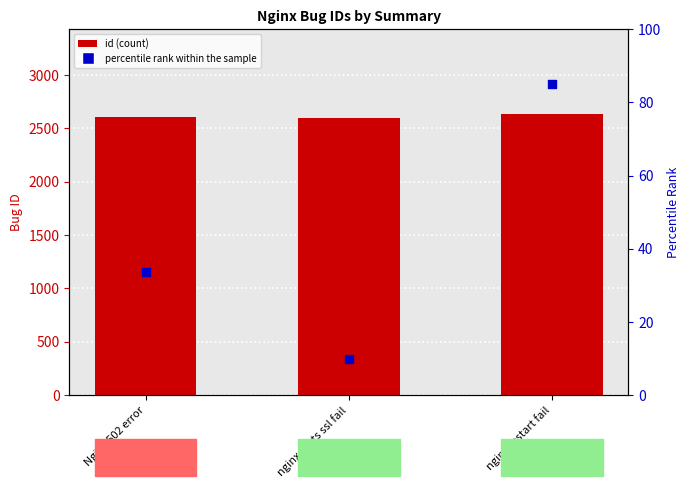

Which series has the widest spread of Y values?

percentile rank within the sample